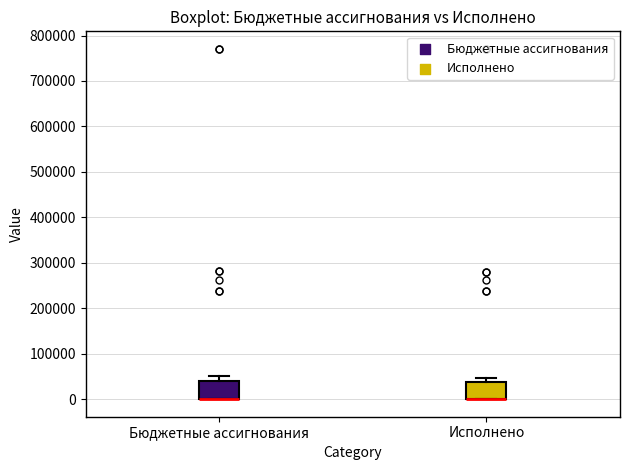

Where is the lower edge of the box for Исполнено on the y-axis? The values are not printed on the chart, so give them approximately, as read against the axis.

0